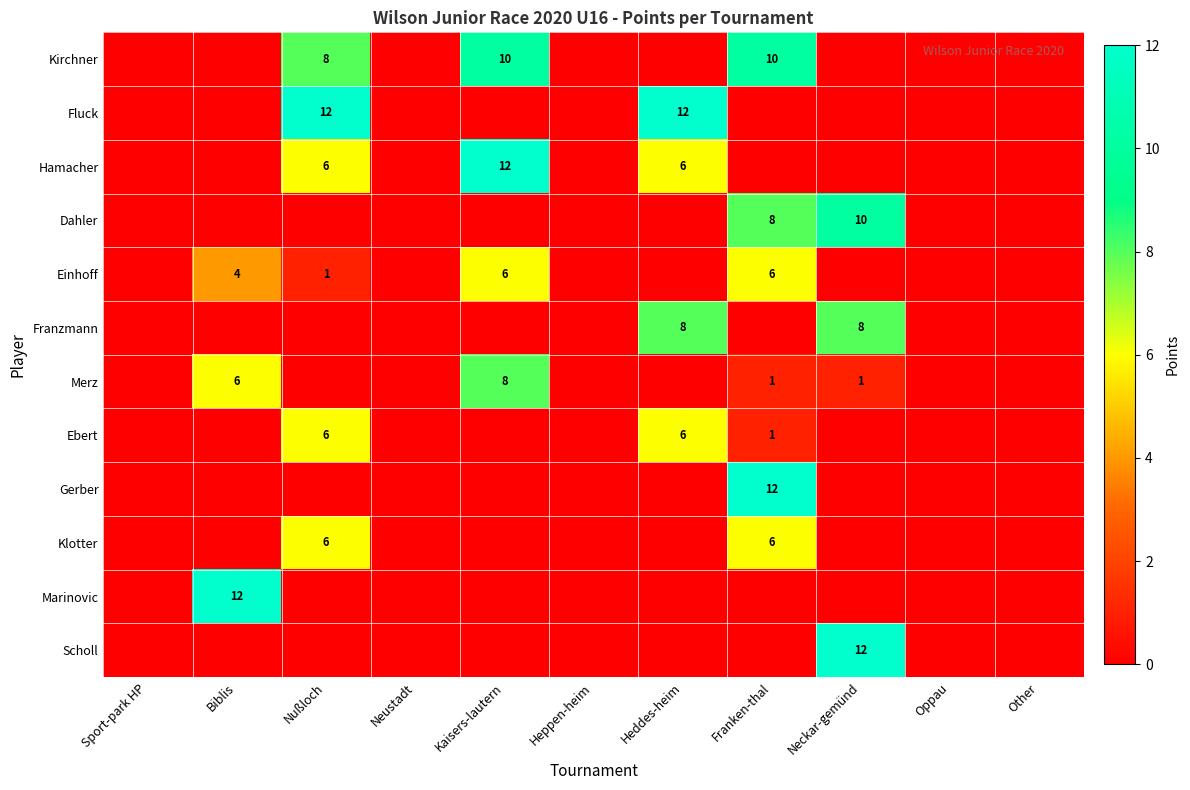

At which category is the sum across all series the highest?

Franken-thal